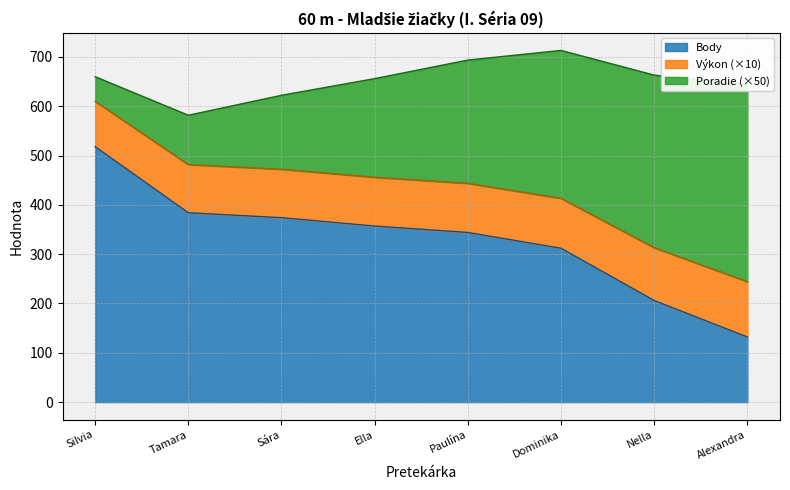

What is the total value across all series at Nella?

663.1